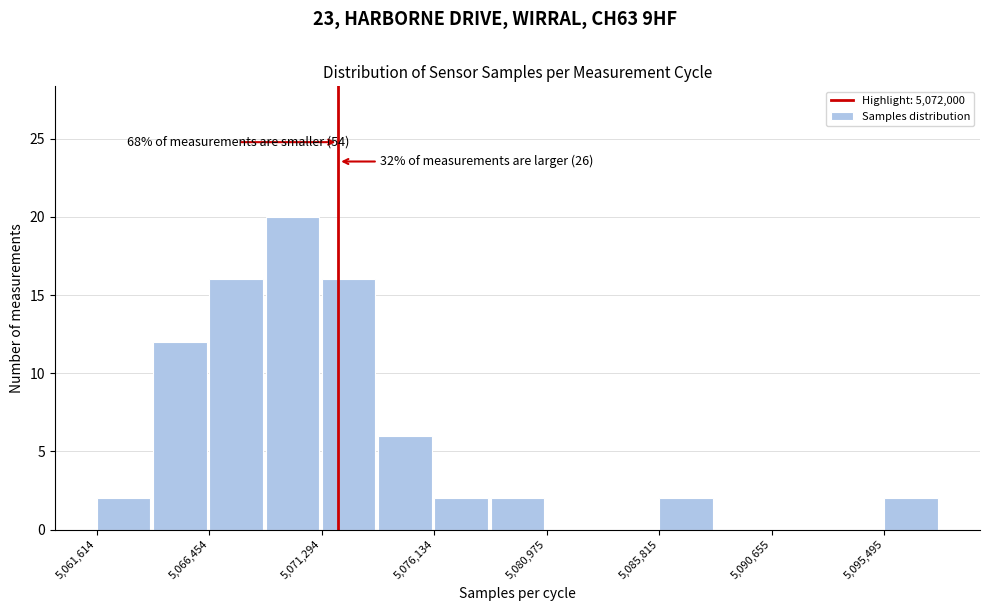

Which range on the x-axis has the tallest bar?

5069000 to 5071500